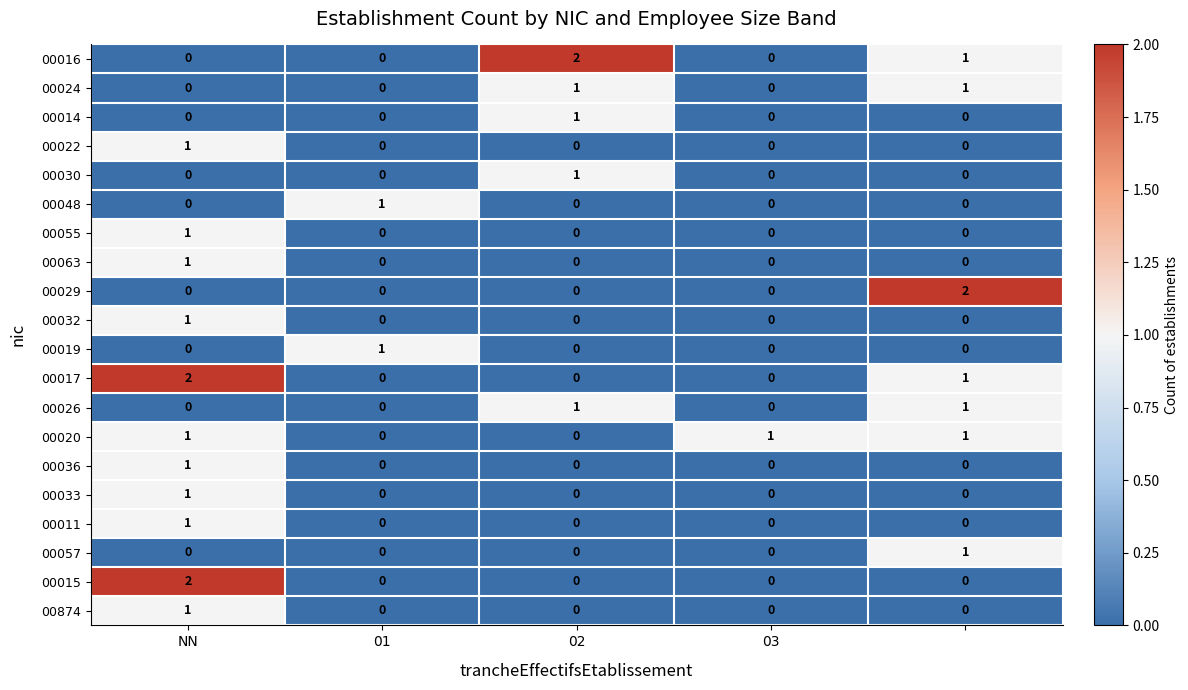

What is the greatest value displayed?

2